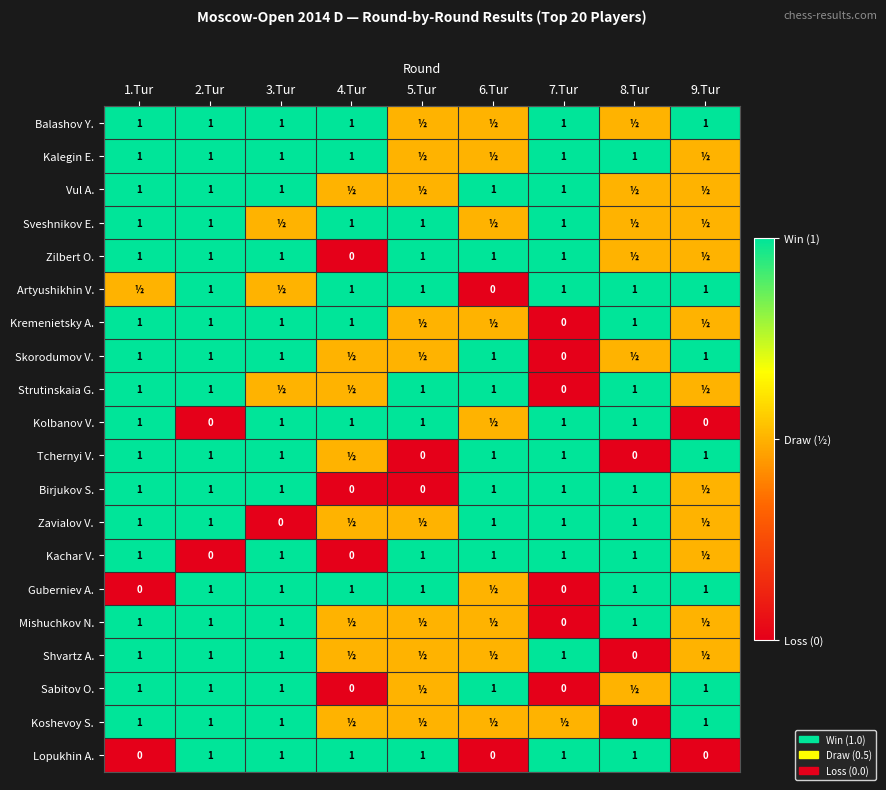

What is the spread (max minus min) of values at 2.Tur?

1.0